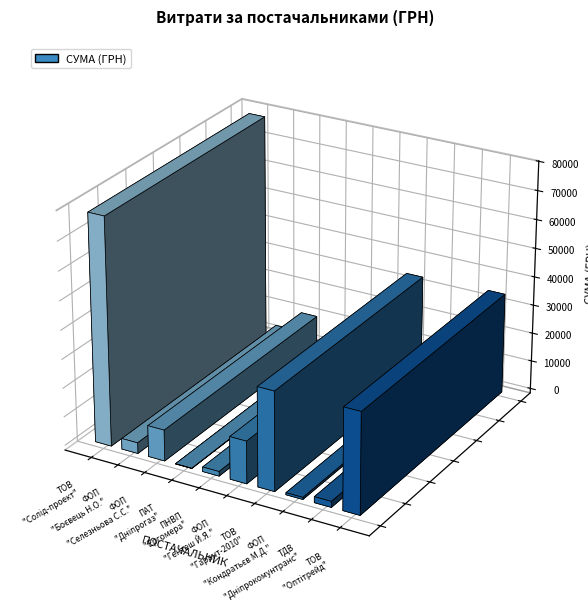

What position from the right is 12?

2